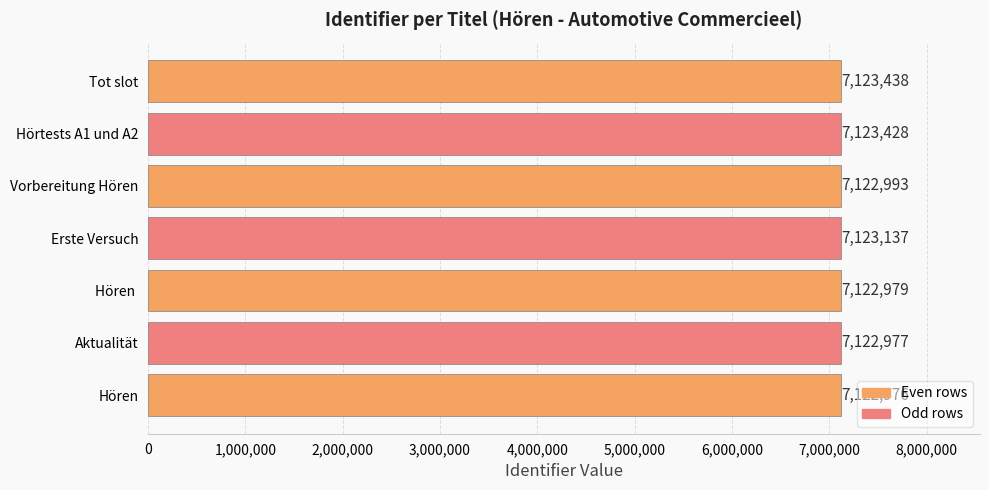

What is the difference between the second highest and second lowest values?

451